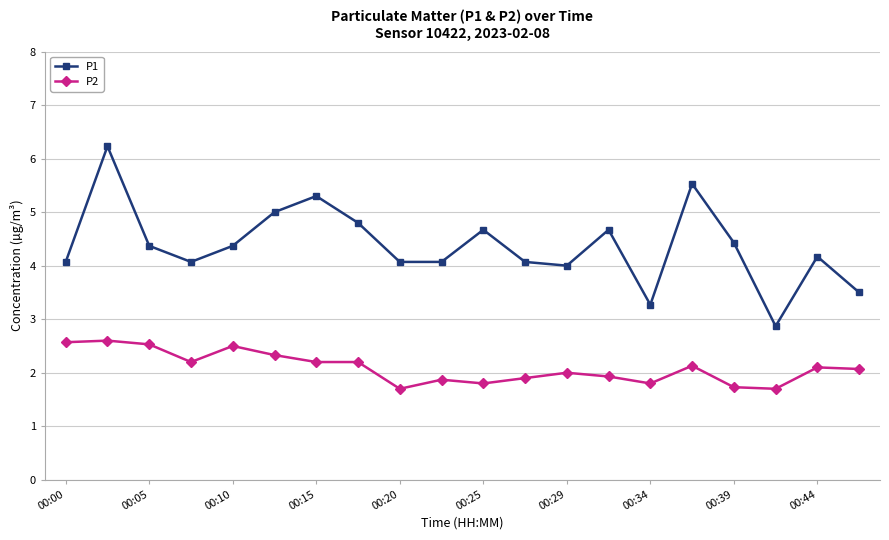

What is the maximum value shown in the chart?

6.2